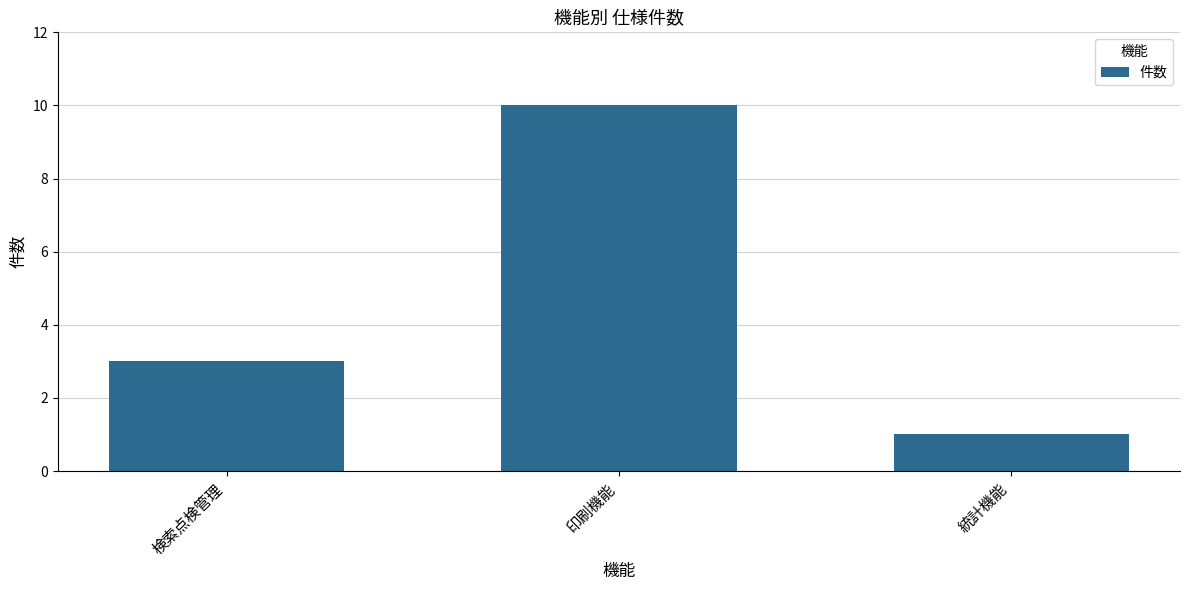

What is the approximate value at 統計機能?

1